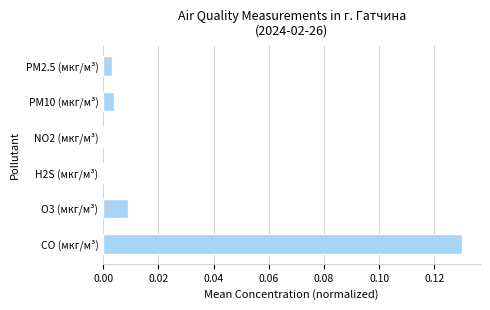

True or false: the data shows 0.0 at NO2 (мкг/м³).

True